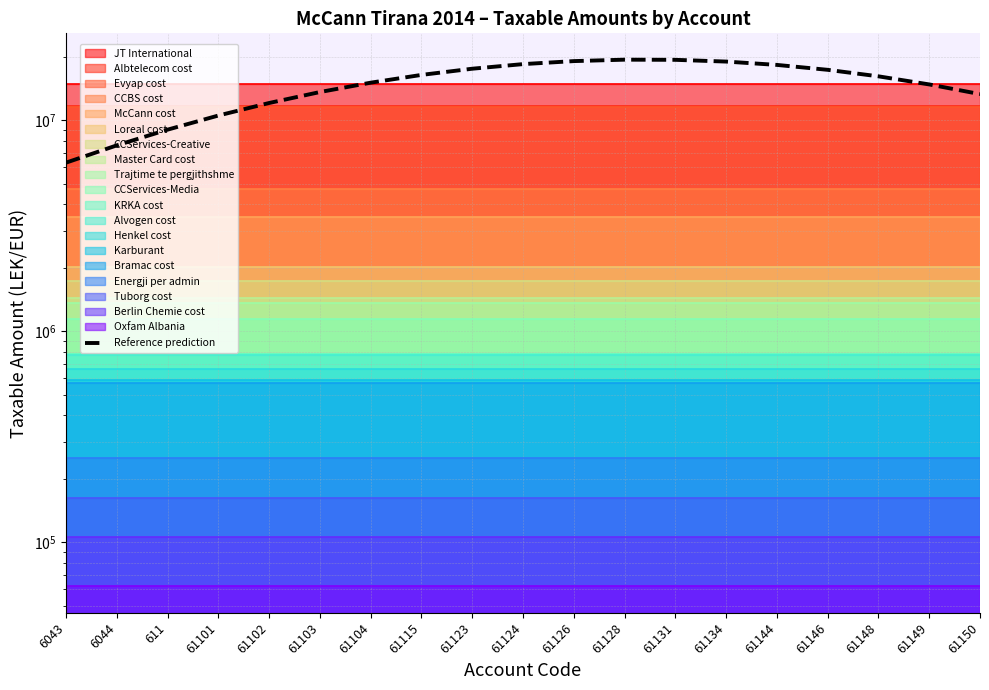

True or false: there are more than 0 points higher than both neighbors.

True